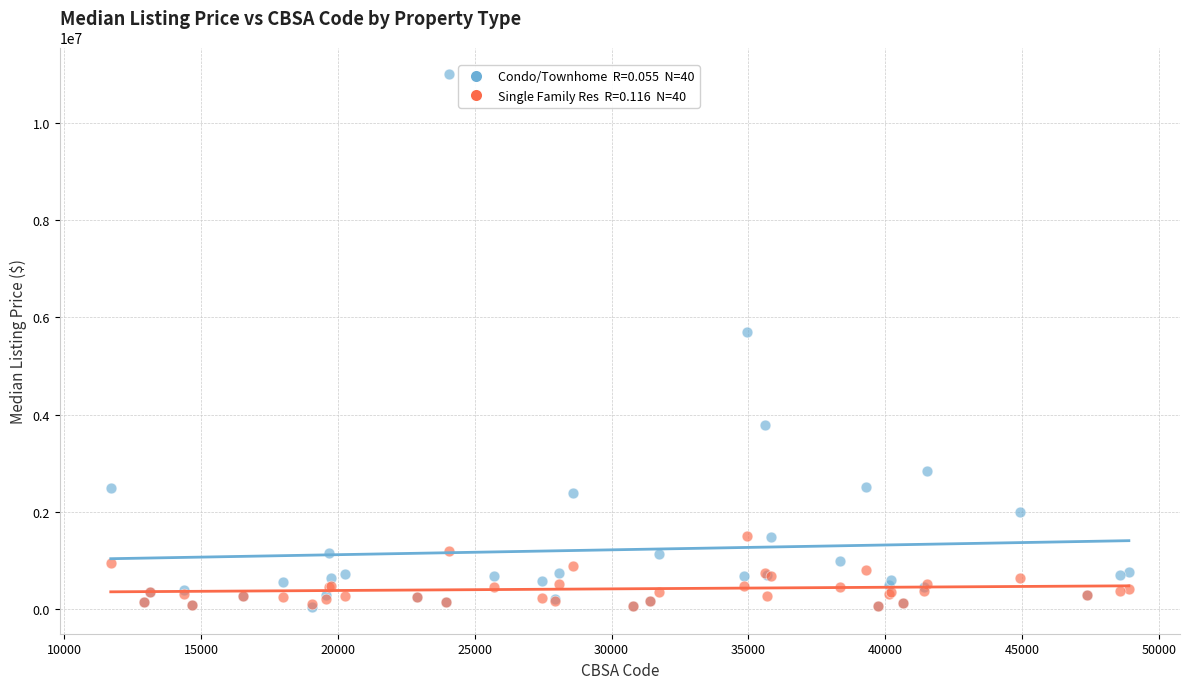

Across all series, what Y value is closest to 5521438?

5697550.0